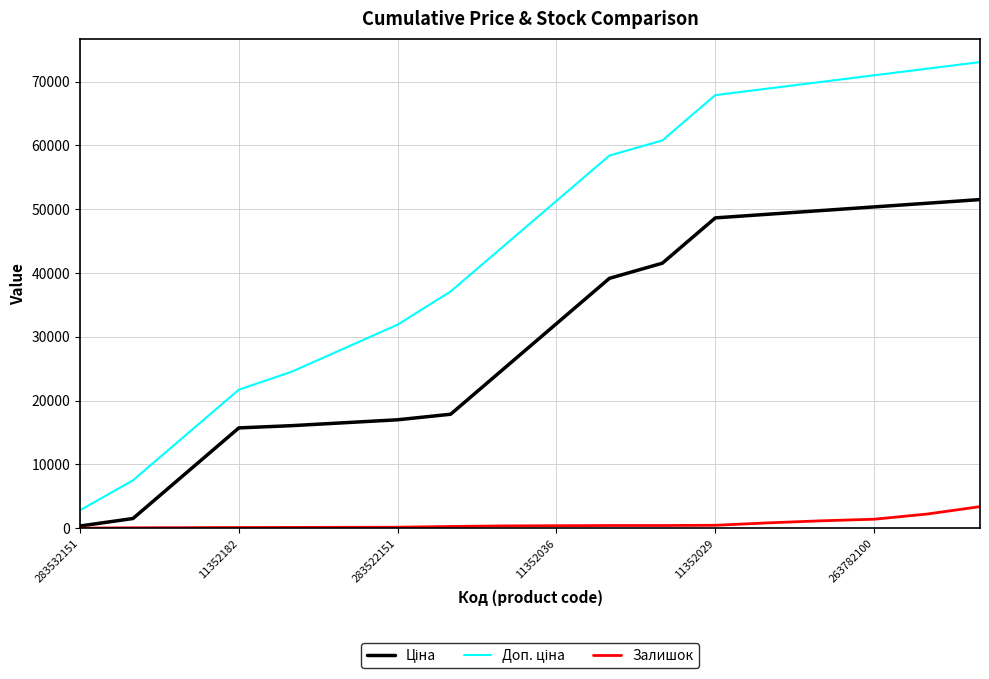

What is the maximum value for Залишок?

3389.0